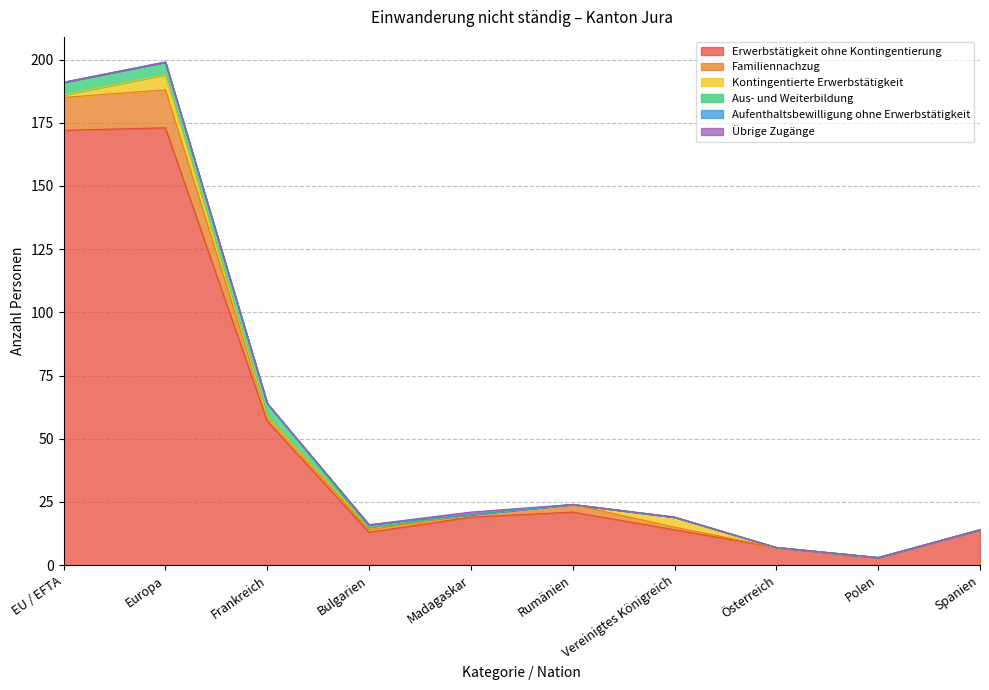

What position from the left is Österreich?

8